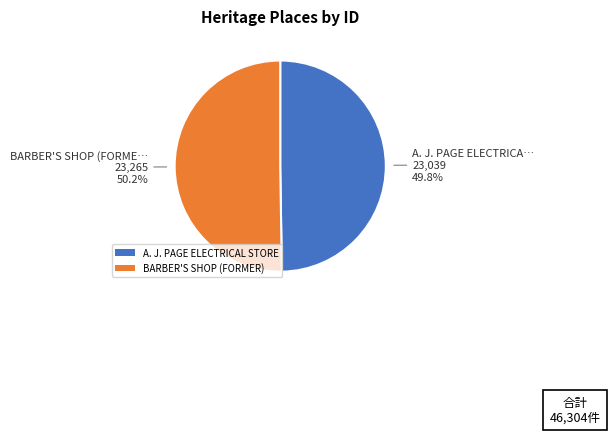

True or false: A. J. PAGE ELECTRICAL STORE accounts for 50% of the total.

True